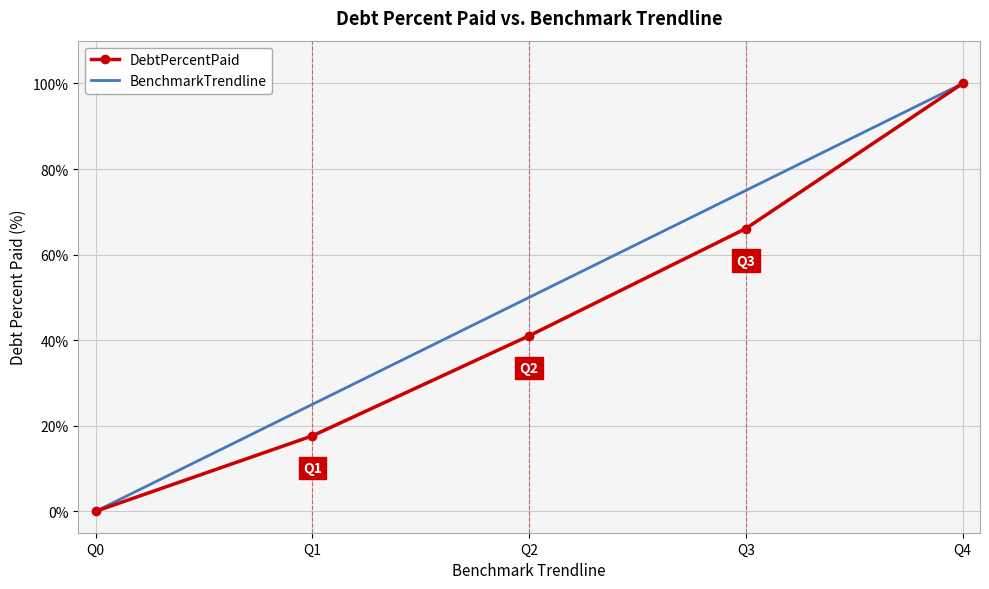

Which series changed the most between Q2 and Q4?

DebtPercentPaid